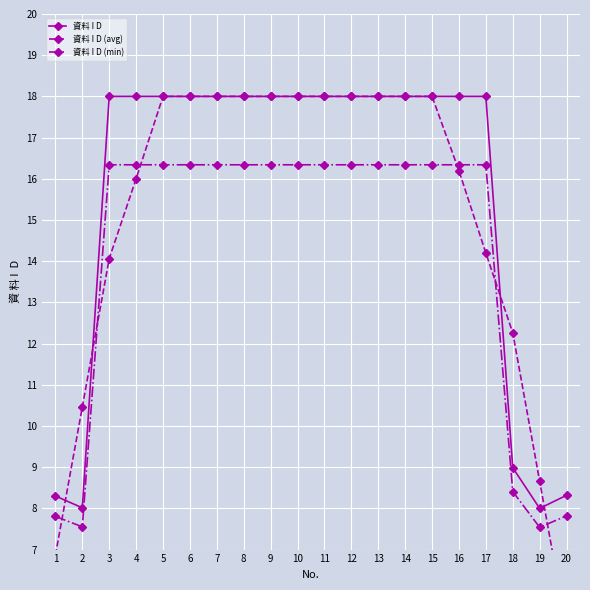

What is the difference between the highest and lowest values at 16?

1.8